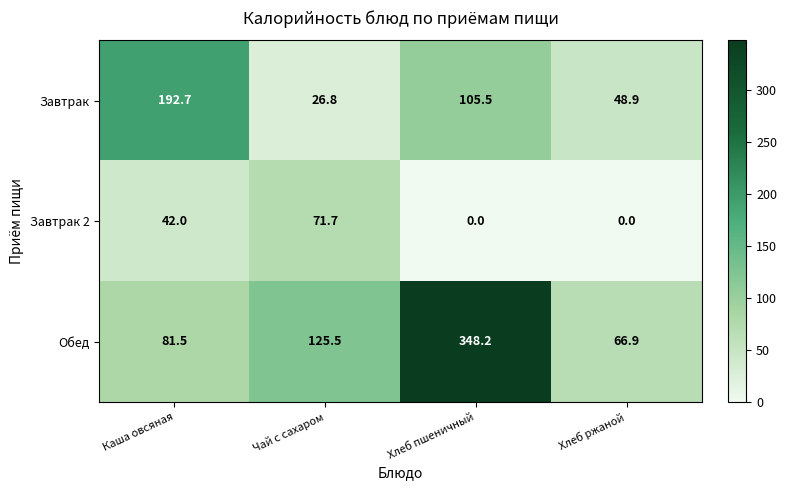

The Обед series shows 535.0 at Хлеб пшеничный. True or false?

False